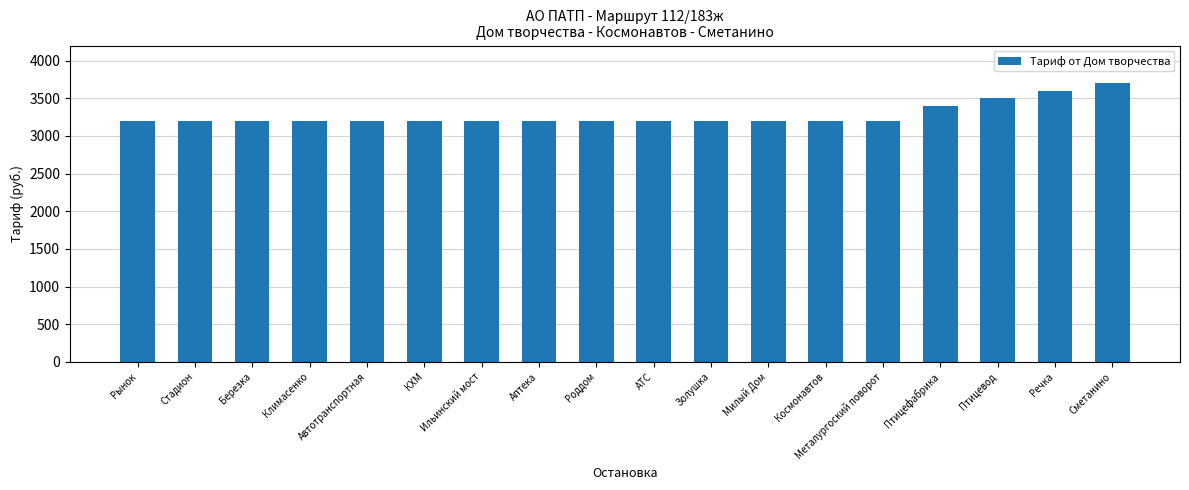

The value at Космонавтов is 3200. True or false?

True